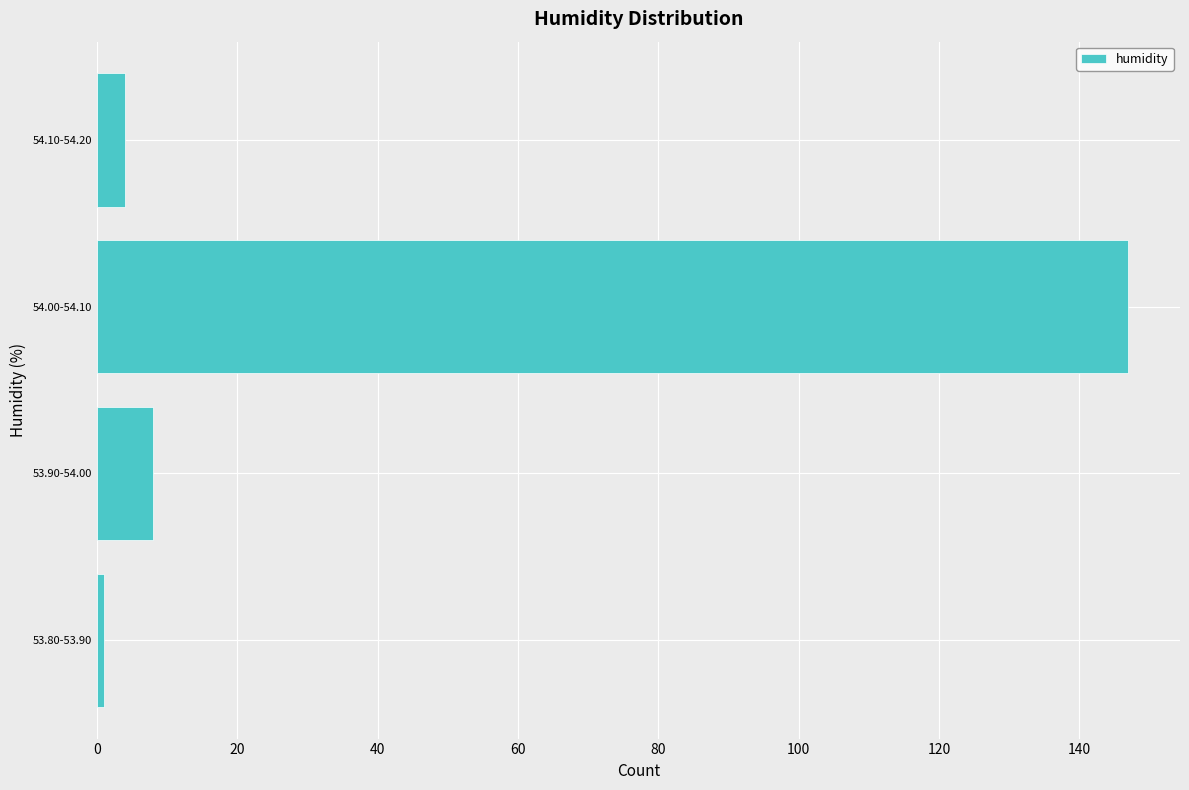

Reading bottom to top, what are all the values shown in this chart?

1	8	147	4